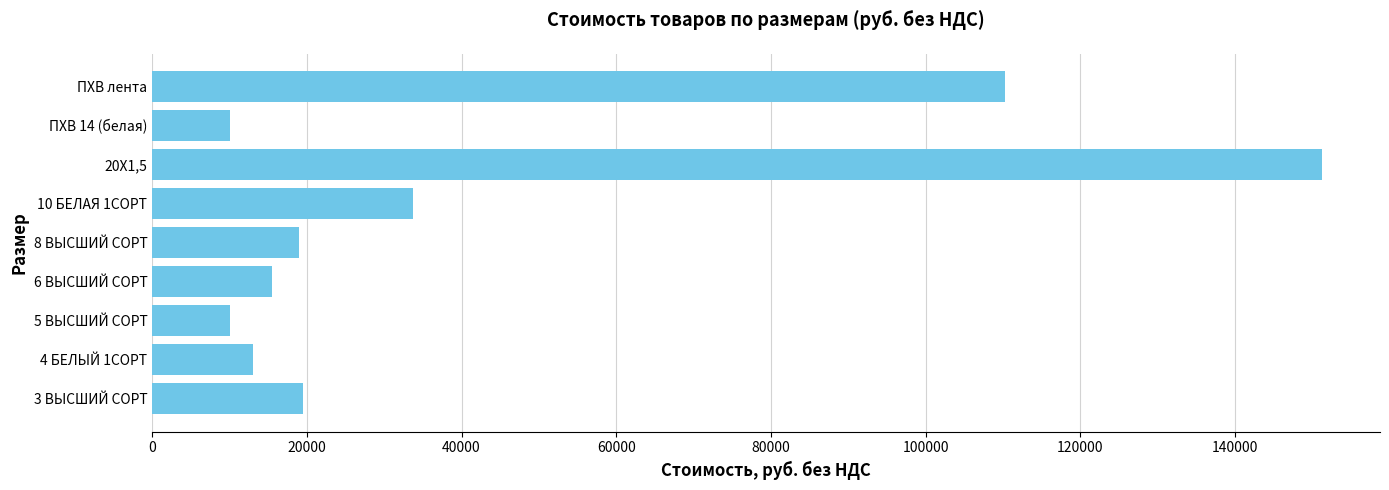

What is the maximum value shown in the chart?

151200.0